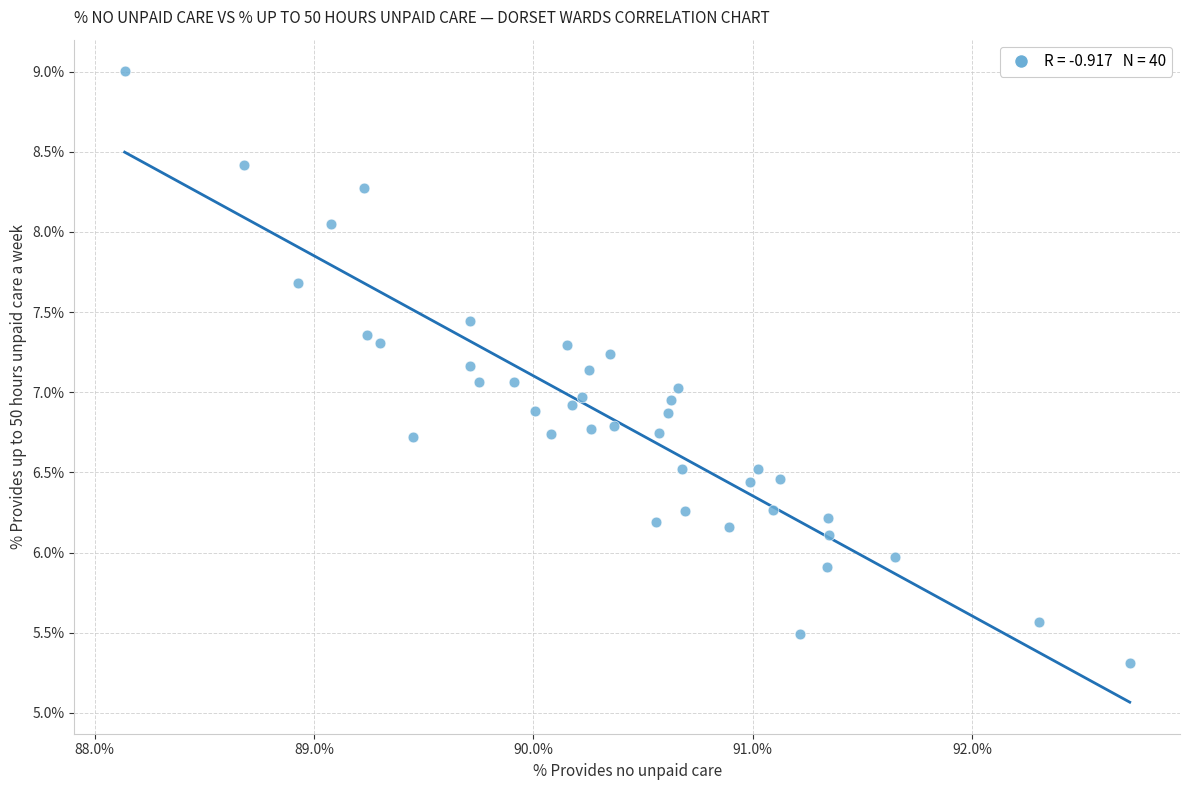

What is the range of Y values (max minus min)?

3.7